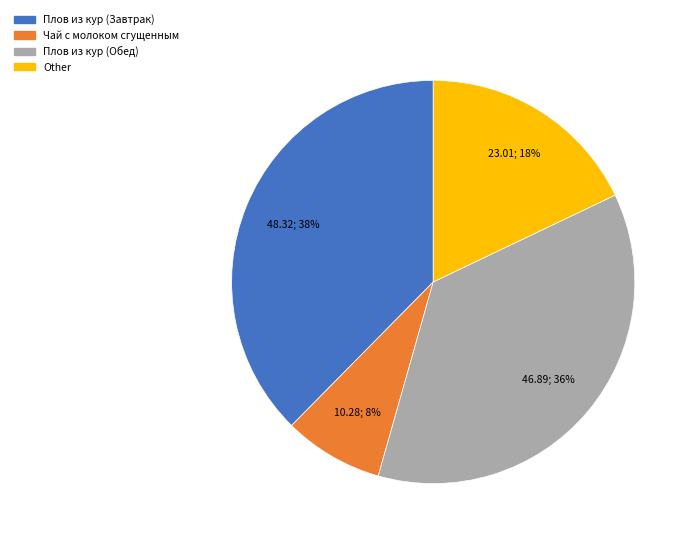

To the nearest percent, what is the difference between the largest and smallest slice percentages?

30%